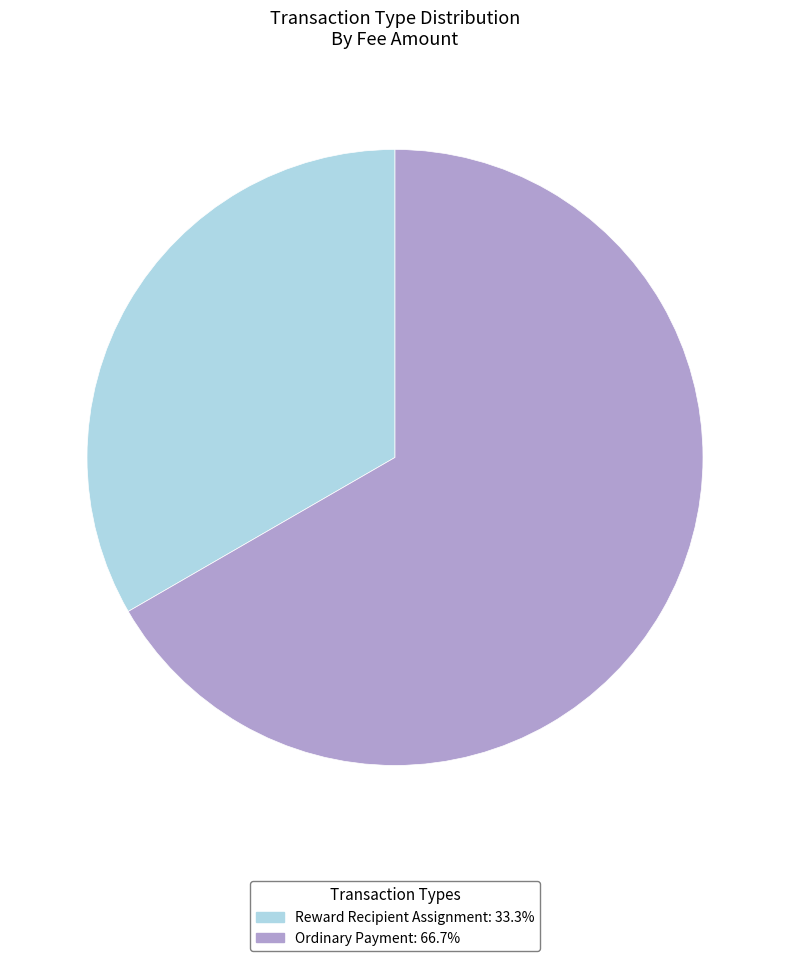

Rank the categories by value from highest to lowest.

Ordinary Payment, Reward Recipient Assignment